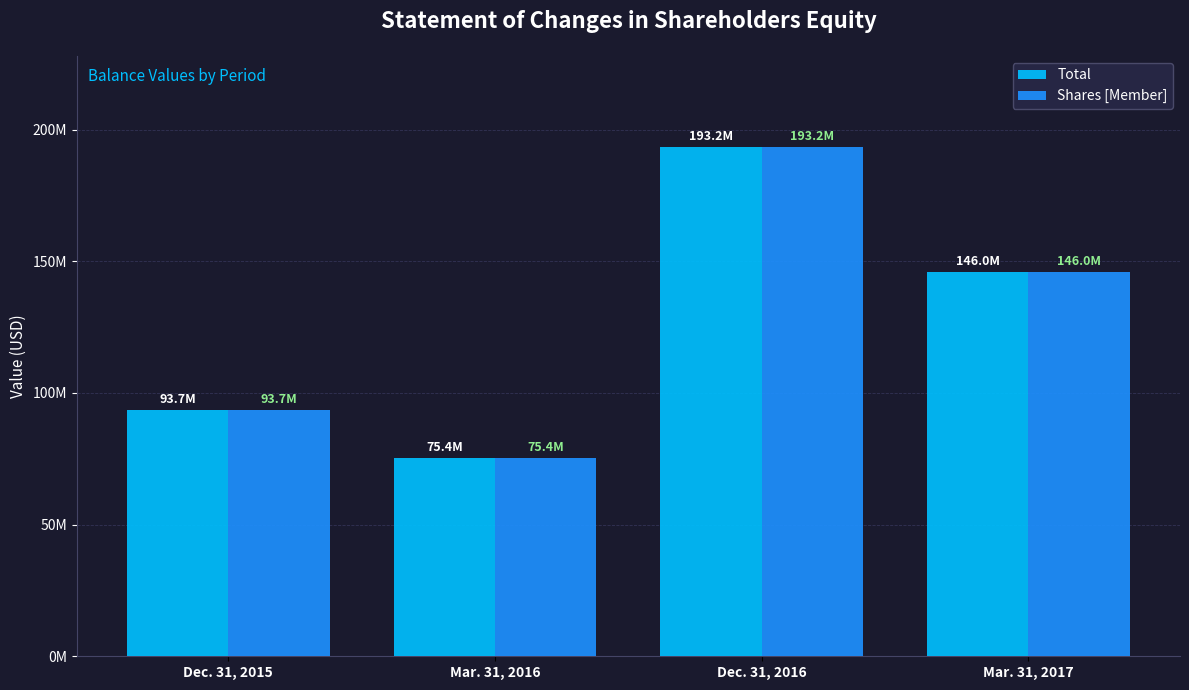

At how many categories does at least one series exceed 143212872?

2